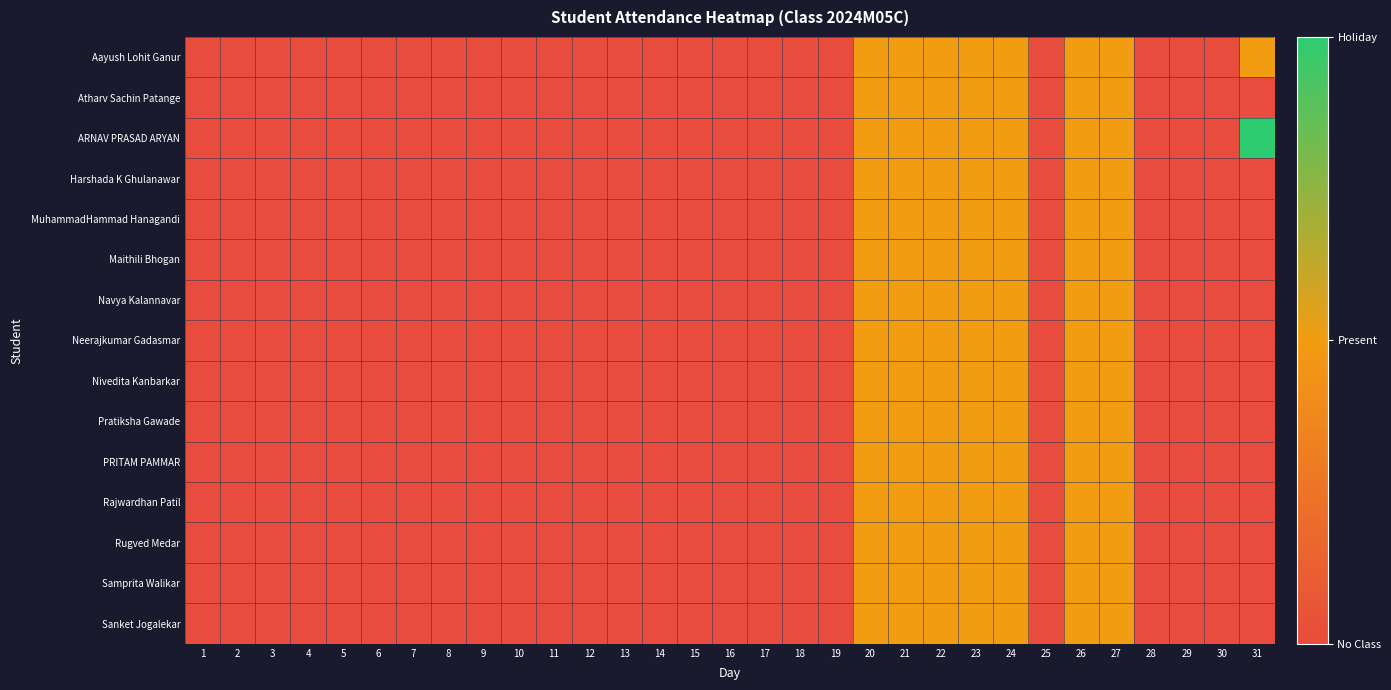

At how many categories does at least one series exceed 0?

8